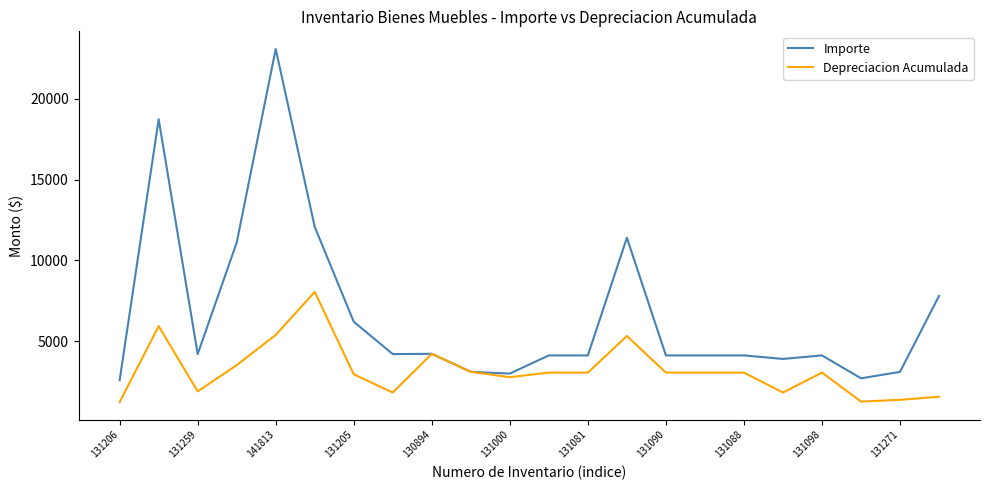

What is the minimum value shown in the chart?

1227.9